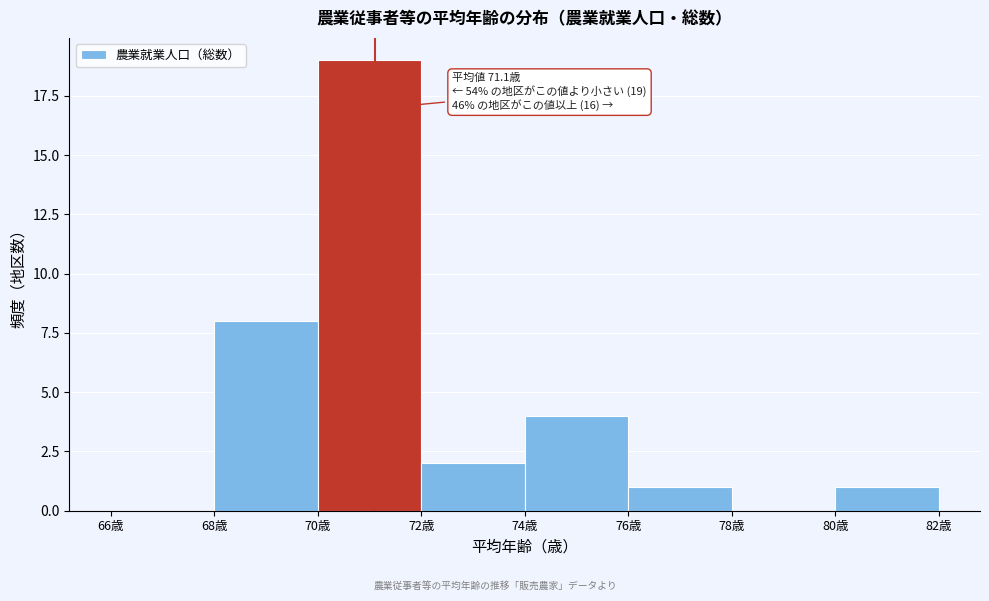

Which range on the x-axis has the tallest bar?

70 to 72